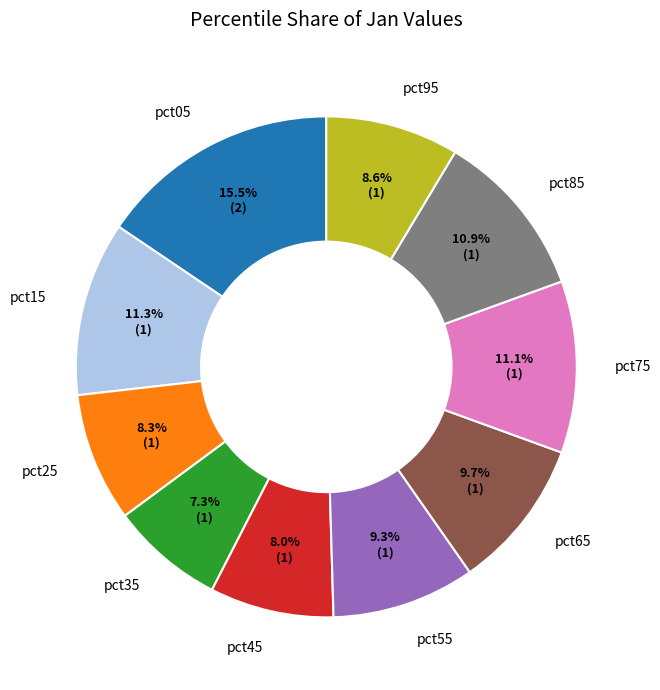

Combined, what portion of the pie is pct95 and pct55?

17.9%